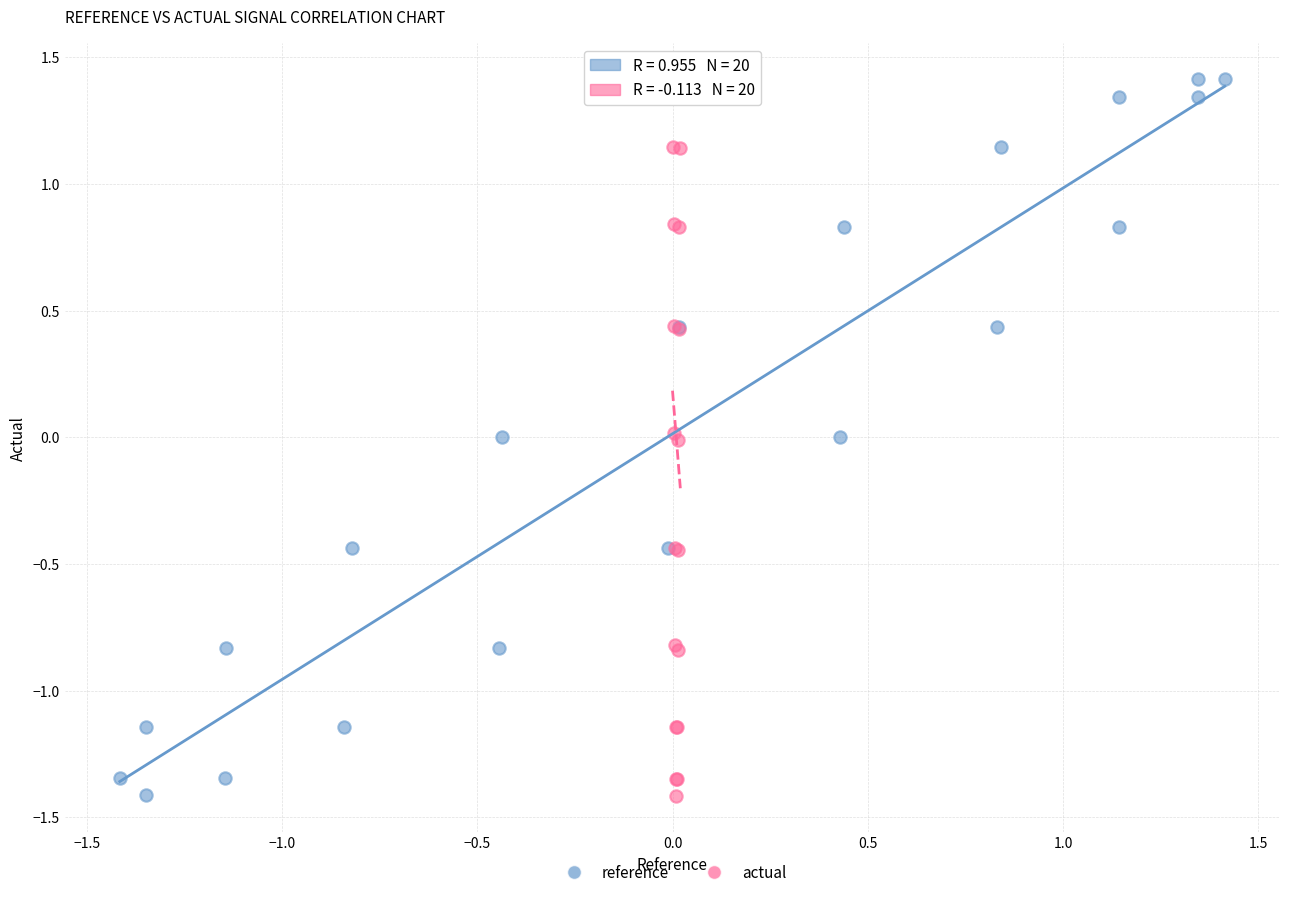

What are all the series names shown in the legend?

reference, actual